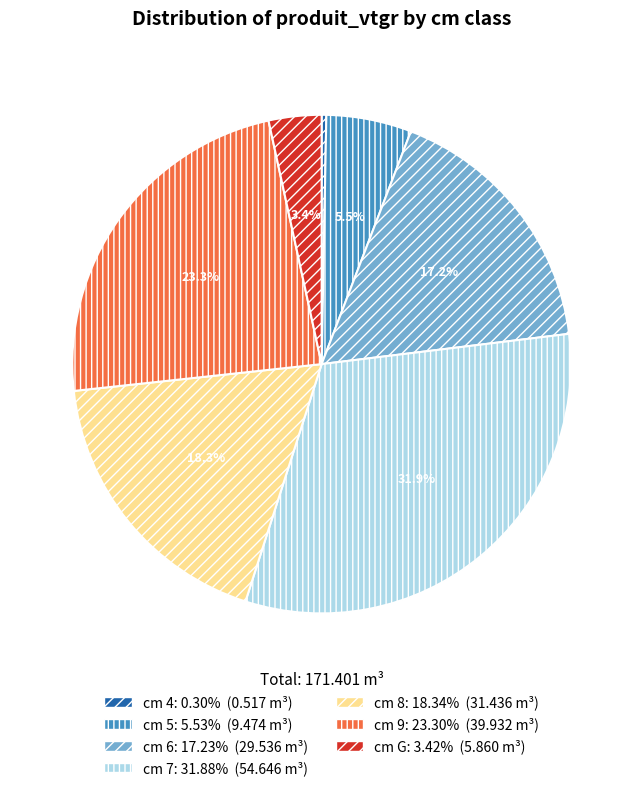

How many slices are in this pie chart?

7